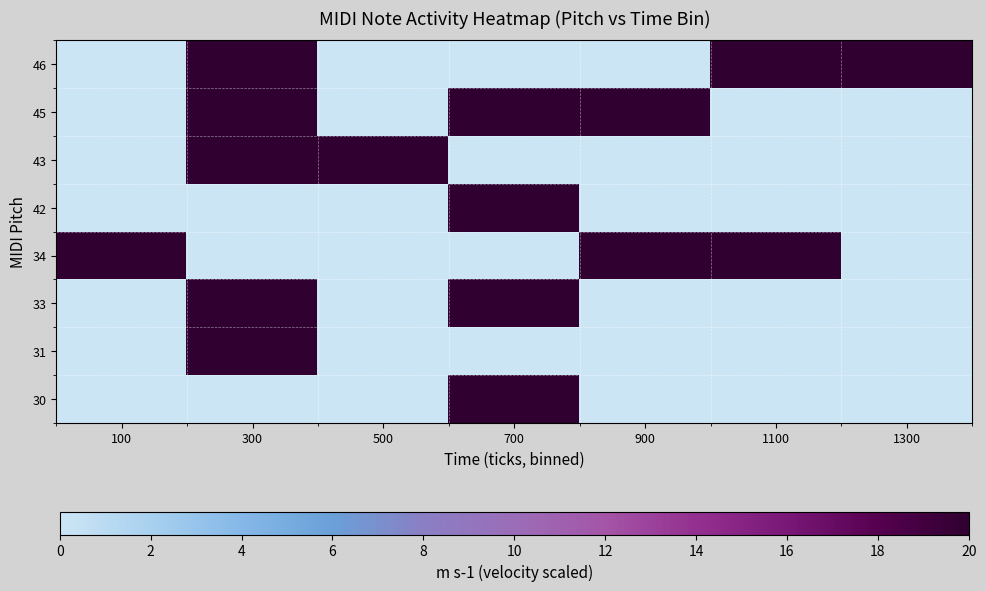

Reading left to right, list all the values displayed in this chart.

30: 100=0	300=0	500=0	700=20	900=0	1100=0	1300=0
31: 100=0	300=20	500=0	700=0	900=0	1100=0	1300=0
33: 100=0	300=20	500=0	700=20	900=0	1100=0	1300=0
34: 100=20	300=0	500=0	700=0	900=20	1100=20	1300=0
42: 100=0	300=0	500=0	700=20	900=0	1100=0	1300=0
43: 100=0	300=20	500=20	700=0	900=0	1100=0	1300=0
45: 100=0	300=20	500=0	700=20	900=20	1100=0	1300=0
46: 100=0	300=20	500=0	700=0	900=0	1100=20	1300=20